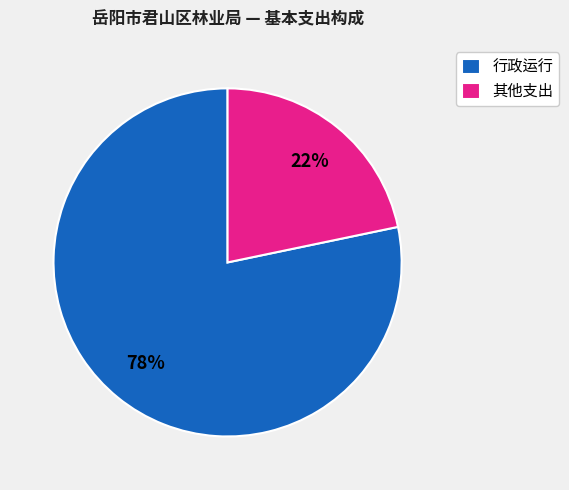

To the nearest percent, what is the average slice percentage?

50%